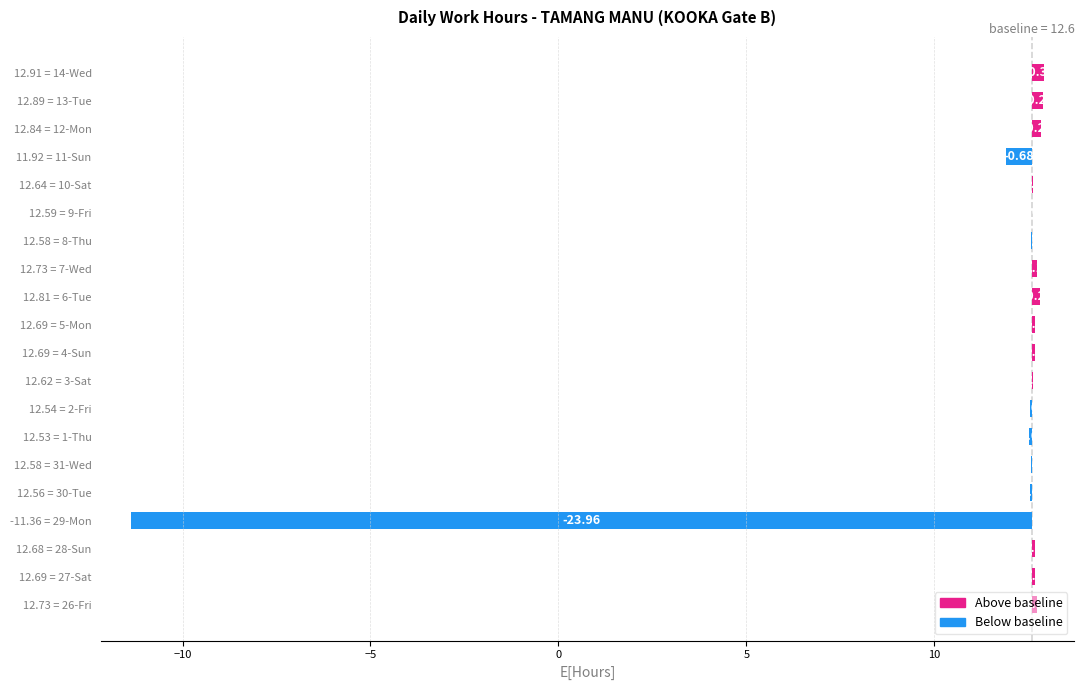

Reading right to left, extract all data points from this chart.

0.3	0.3	0.2	-0.7	0.0	-0.0	-0.0	0.1	0.2	0.1	0.1	0.0	-0.1	-0.1	-0.0	-0.0	-24.0	0.1	0.1	0.1